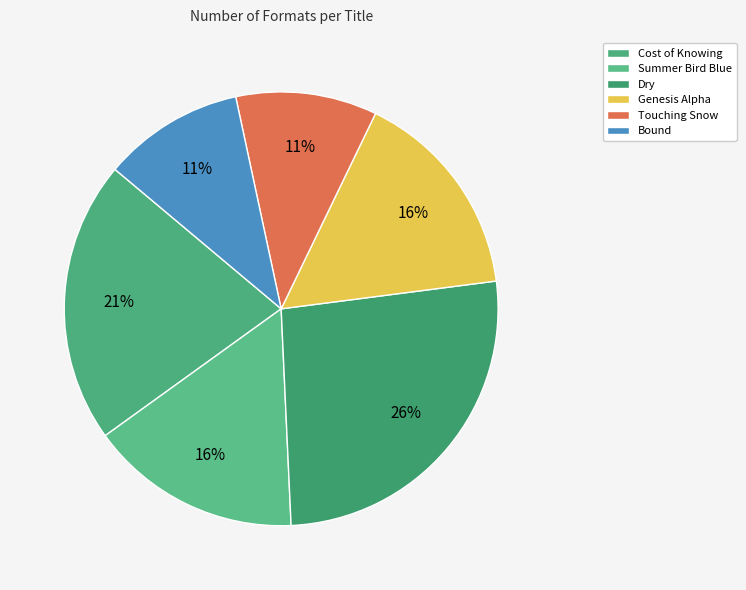

Rank the categories by value from highest to lowest.

Dry, Cost of Knowing, Summer Bird Blue, Genesis Alpha, Touching Snow, Bound